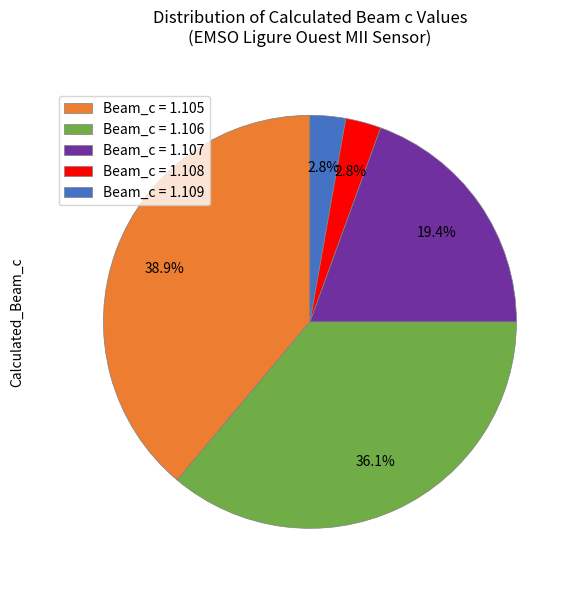

Is the sum of Beam_c = 1.108 and Beam_c = 1.106 greater than half?

No